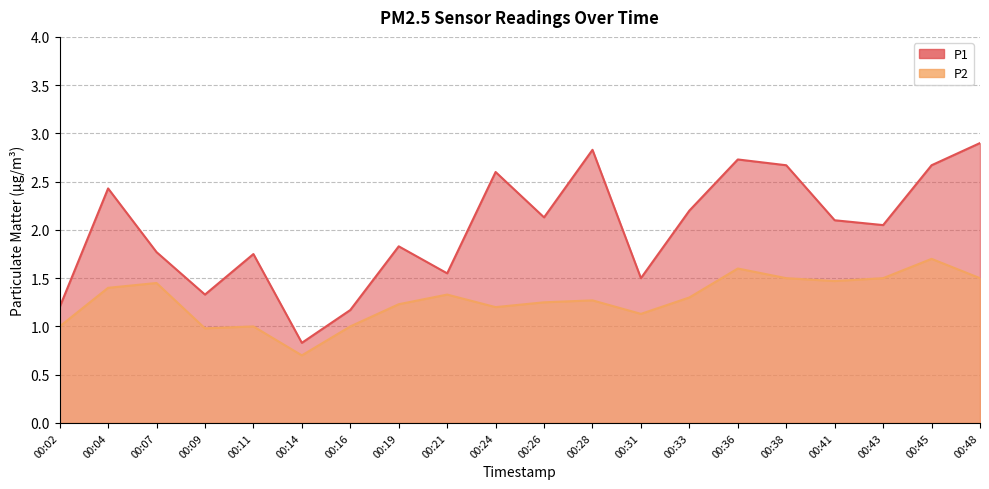

Which series changed the most between 00:21 and 00:38?

P1